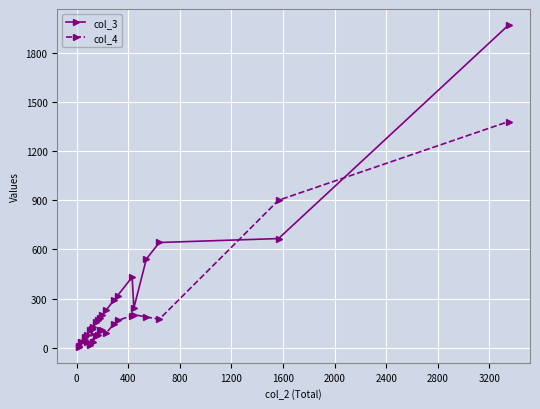

What is the maximum value shown in the chart?

1969